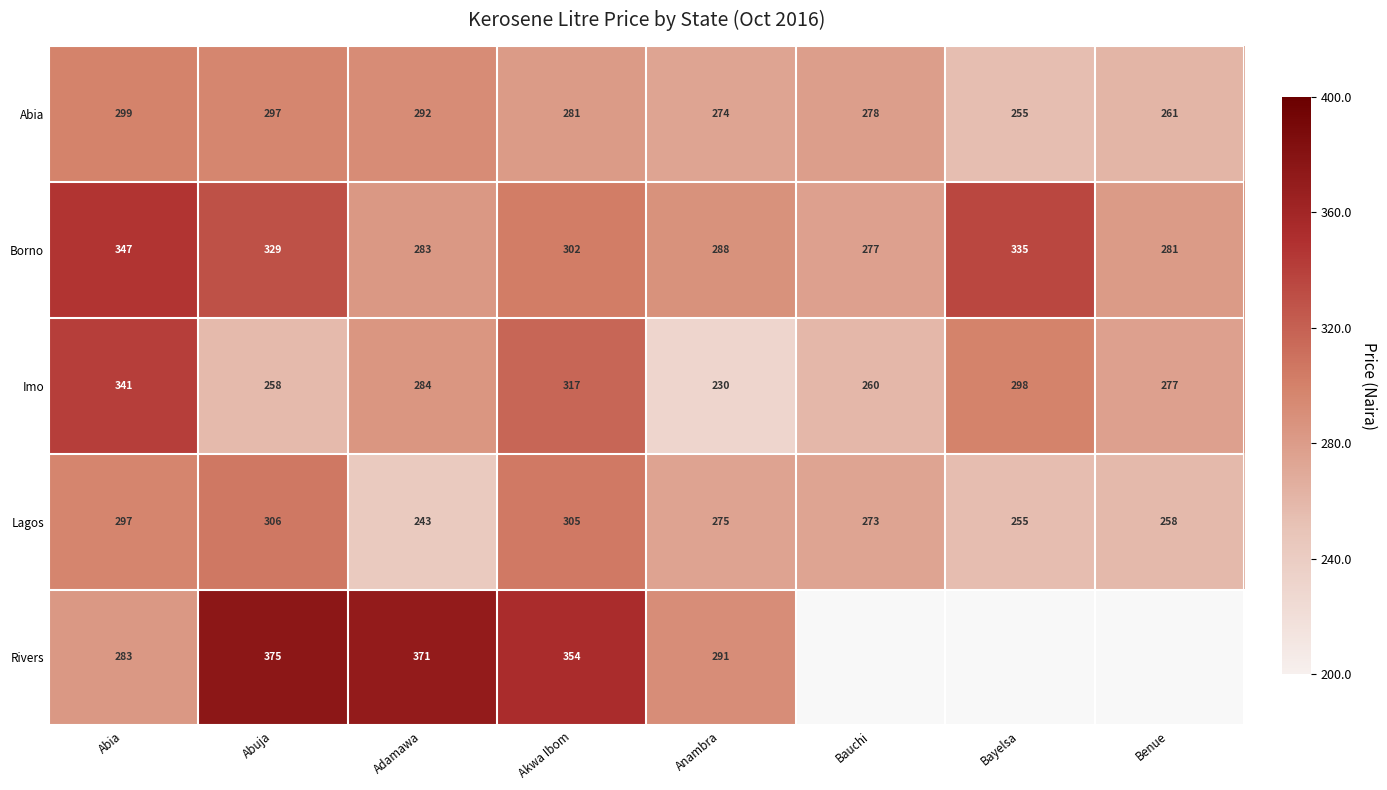

Between Bayelsa and Bauchi, which is larger?

Bauchi